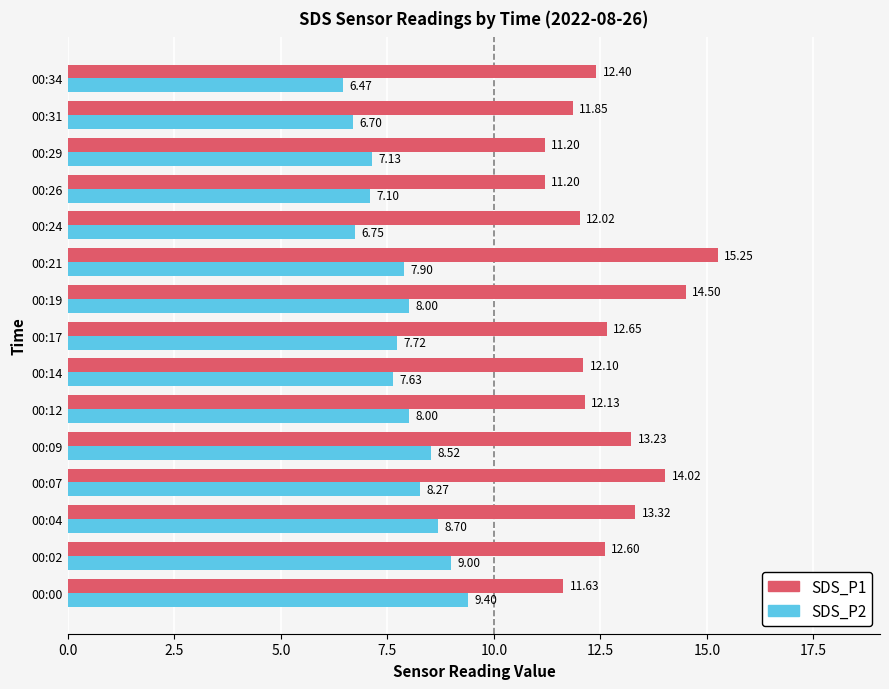

What is the difference between the SDS_P1 values at 00:04 and 00:19?

1.2